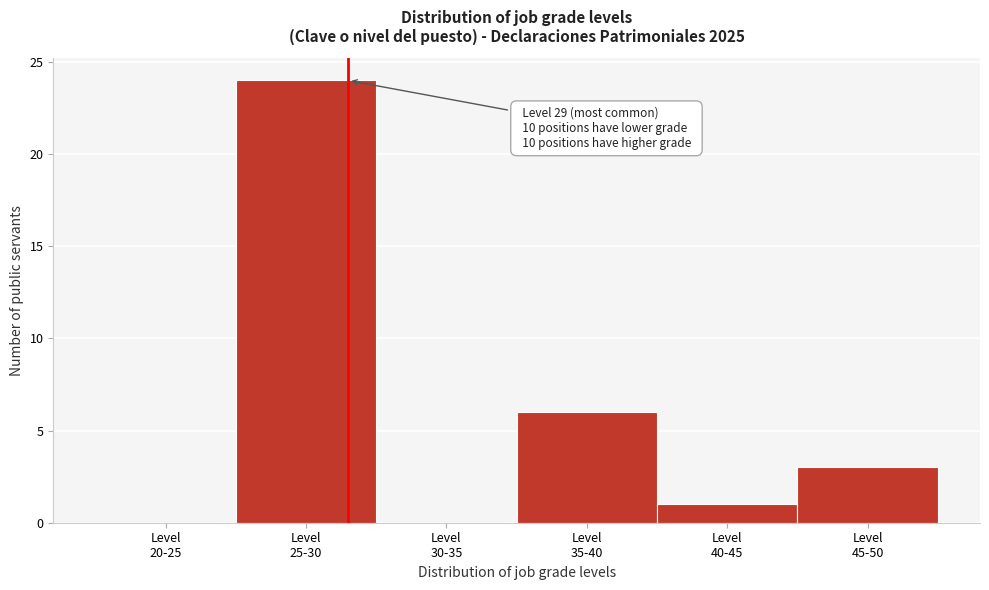

What is the maximum value shown in the chart?

24